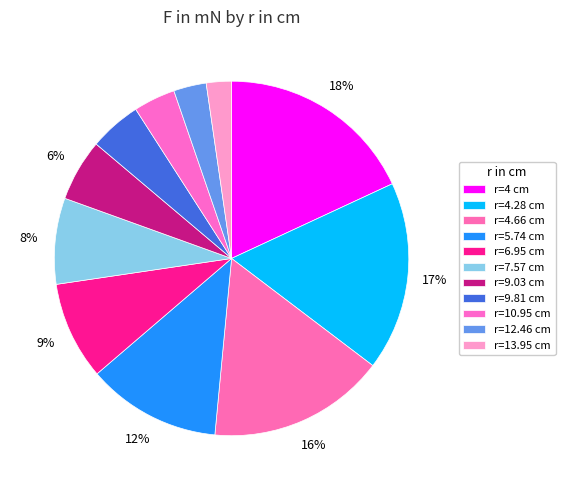

How many slices are in this pie chart?

11